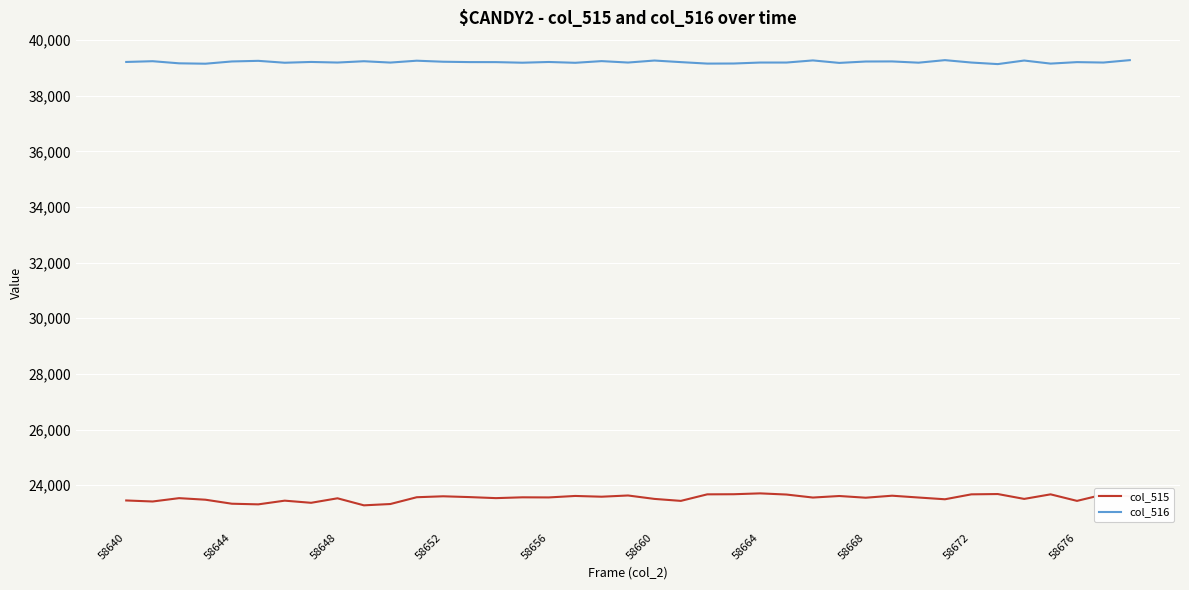

What are all the series names shown in the legend?

col_515, col_516